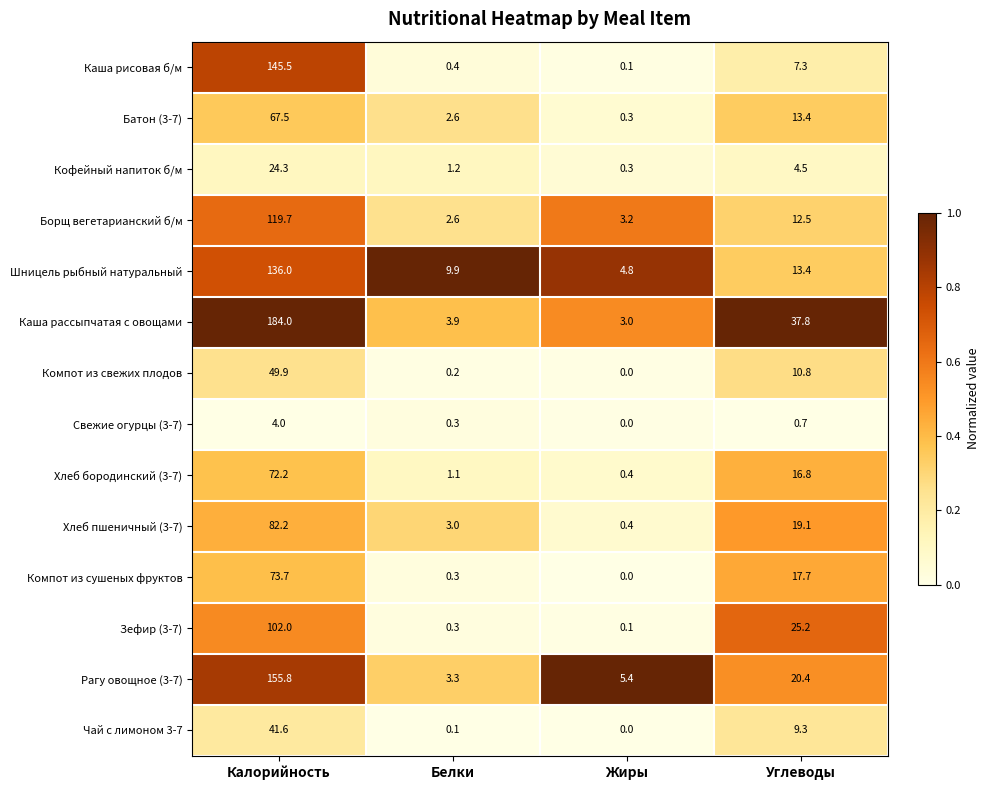

How many data points does each series have?

4